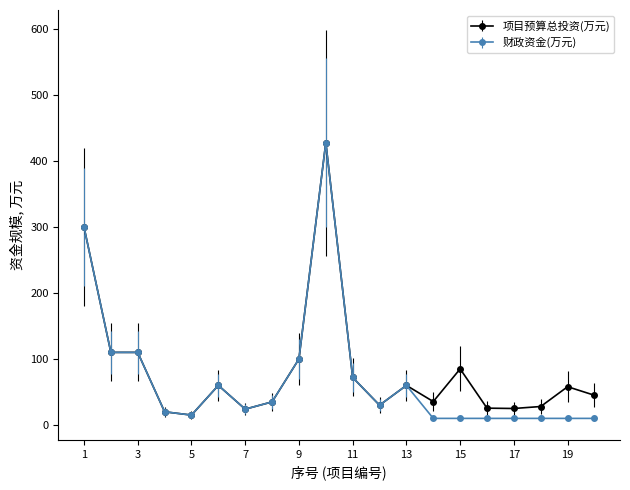

True or false: 项目预算总投资(万元) has more than 2 interior local peaks.

True